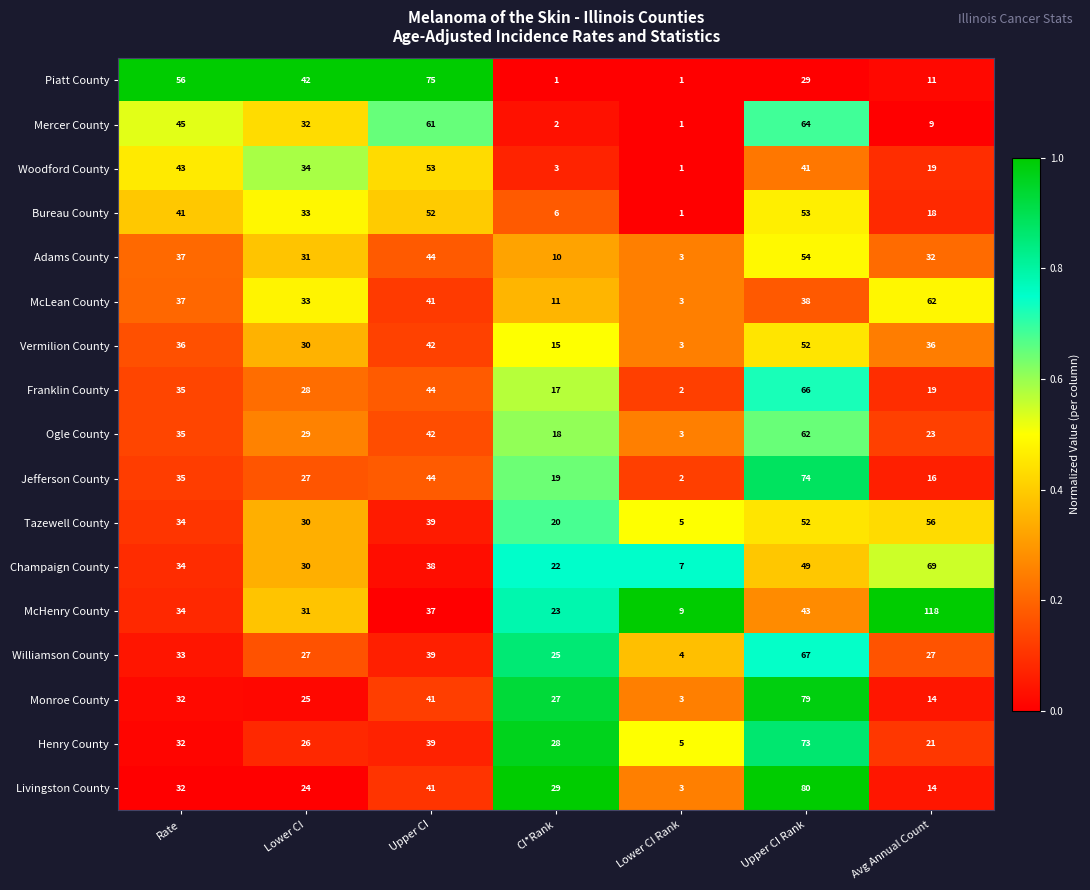

Rank the categories by Tazewell County value from highest to lowest.

Avg Annual Count, Upper CI Rank, Upper CI, Rate, Lower CI, CI*Rank, Lower CI Rank